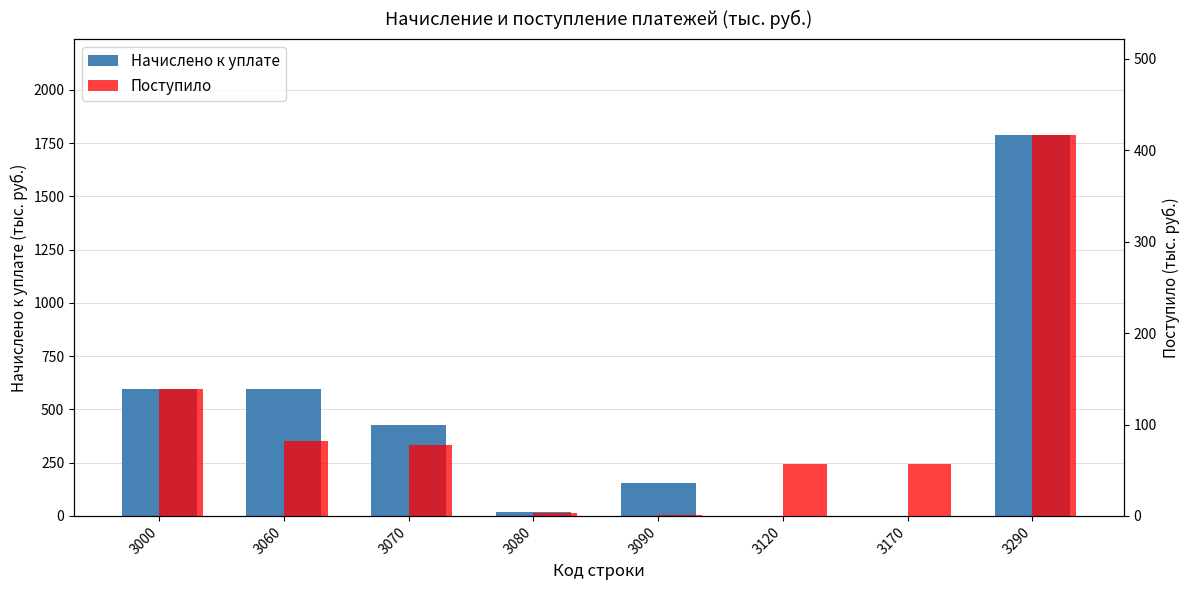

How many data points in Поступило are less than 78?

4